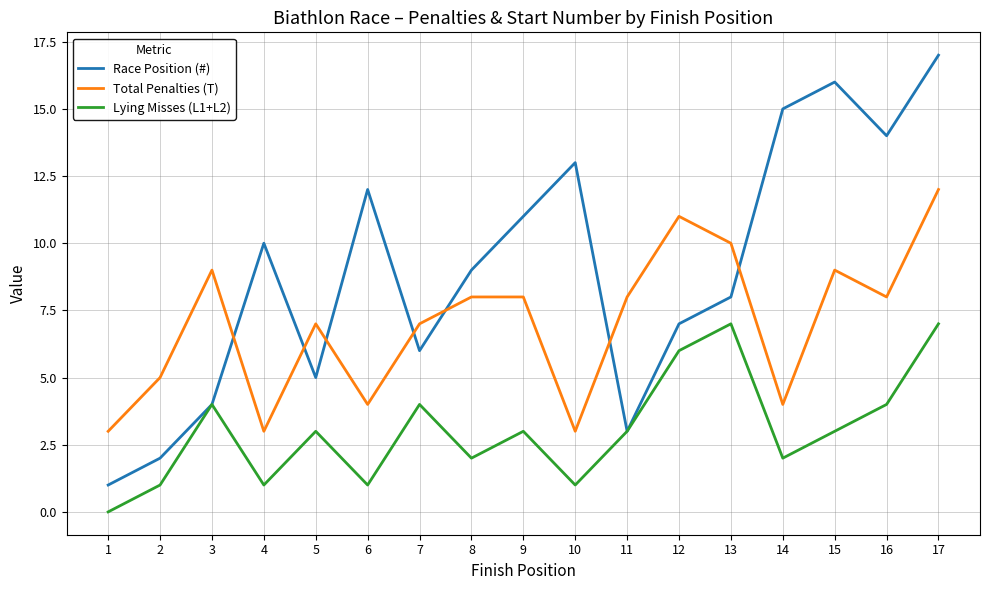

Which series changed the most between 1 and 17?

Race Position (#)